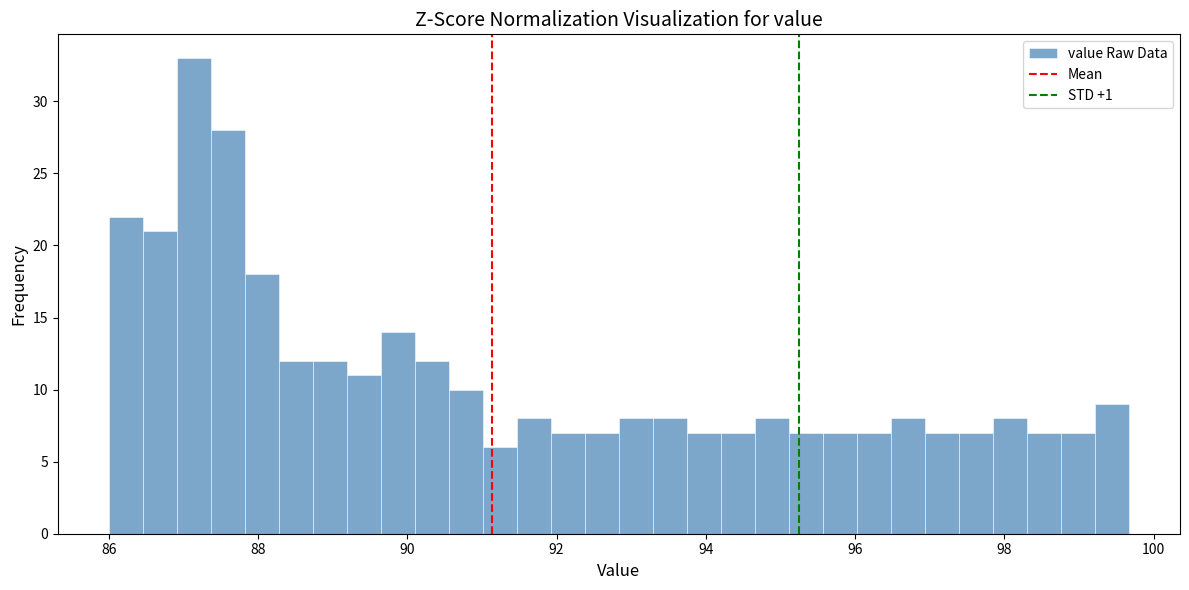

Read against the x-axis, roughly where is the centre of the tallest bar?

87.2